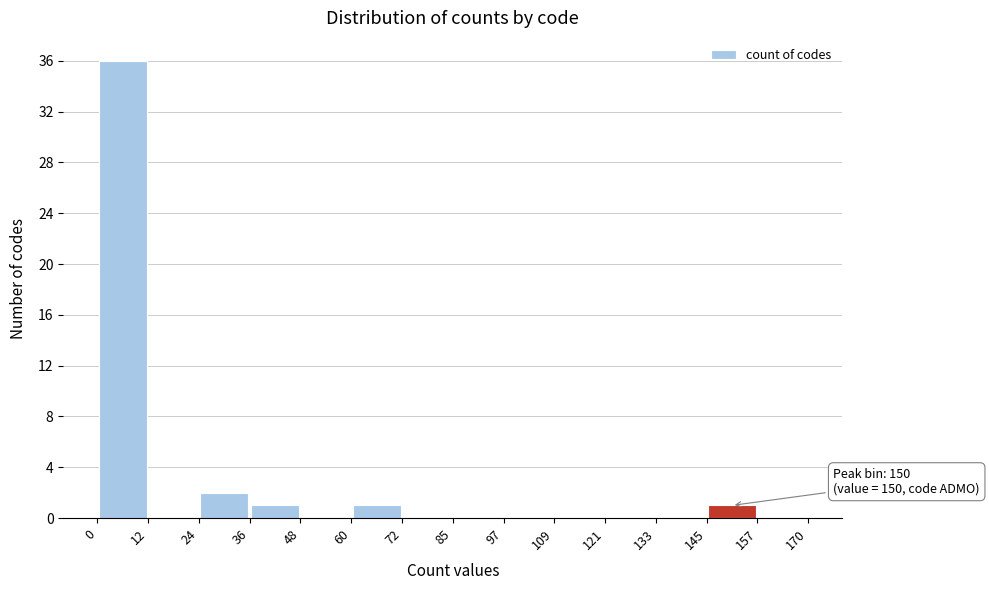

Over which range of the x-axis is the bar tallest?

0 to 12